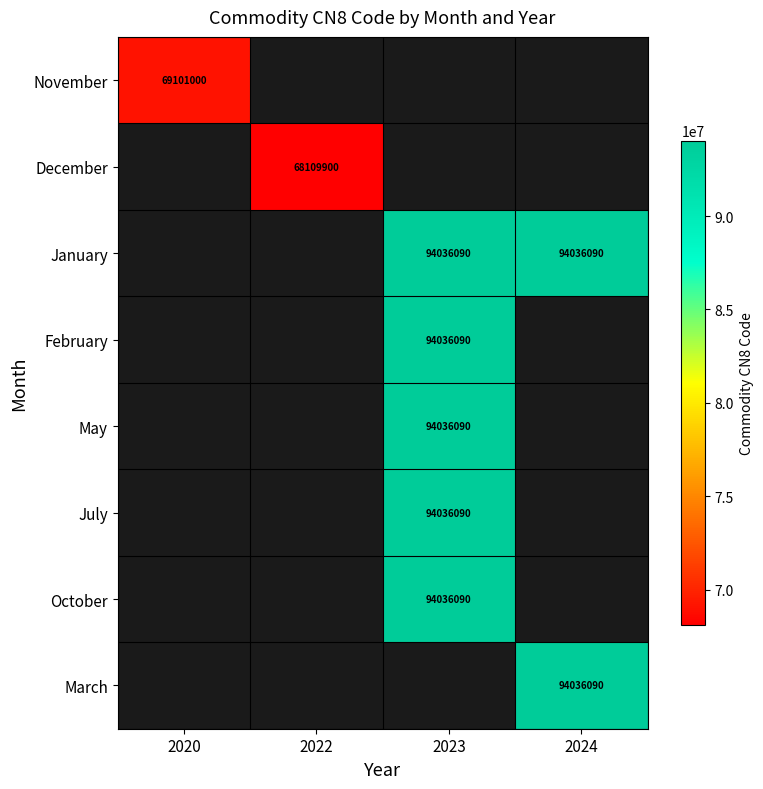

How many categories are shown in the chart?

4